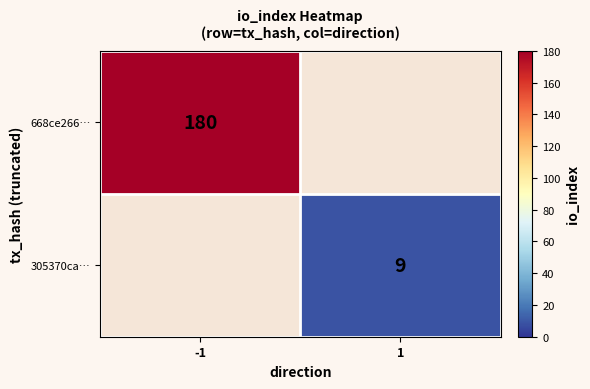

What is the spread (max minus min) of values at -1?

180